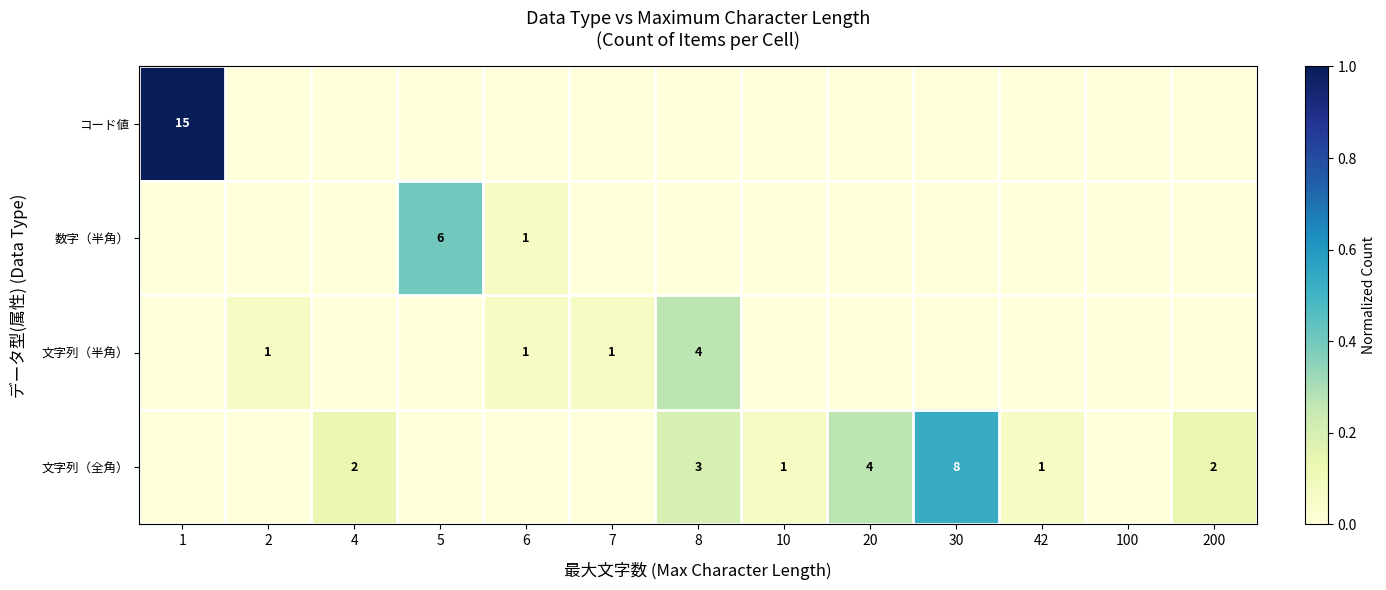

The 文字列（半角） series shows 2 at 7. True or false?

False